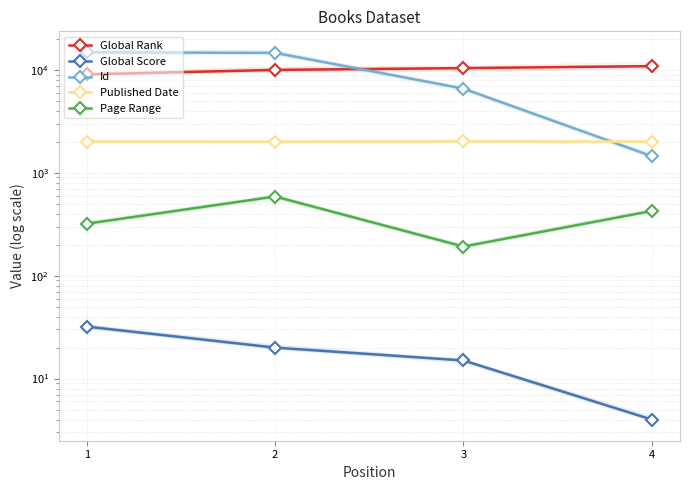

Reading left to right, extract all data points from this chart.

Global Rank: 1=9042	2=9995	3=10402	4=10875
Global Score: 1=32	2=20	3=15	4=4
Id: 1=14804	2=14638	3=6574	4=1451
Published Date: 1=2009	2=1998	3=2019	4=2006
Page Range: 1=320	2=588	3=192	4=425